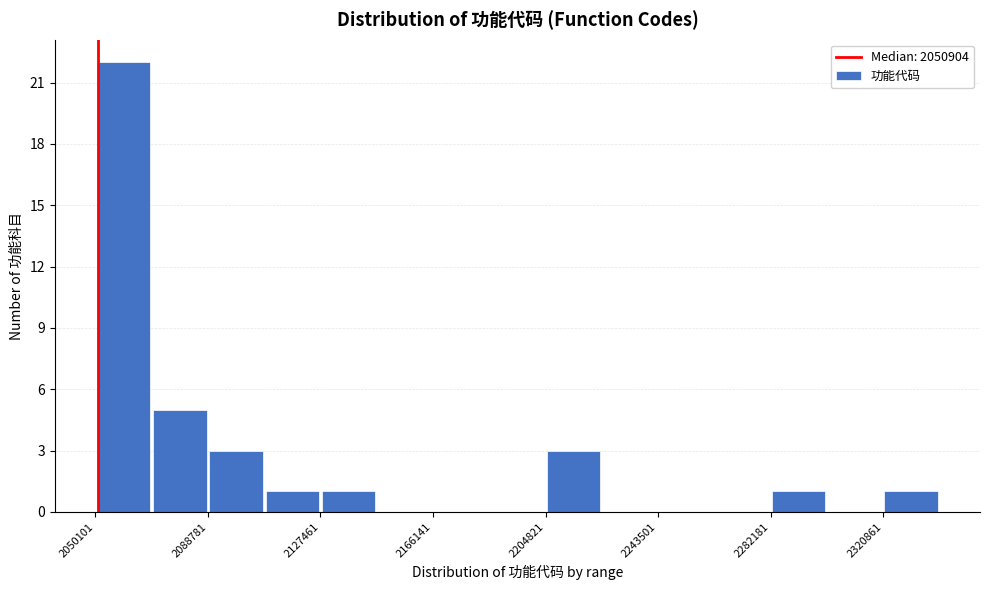

Read against the x-axis, roughly where is the centre of the tallest bar?

2060000